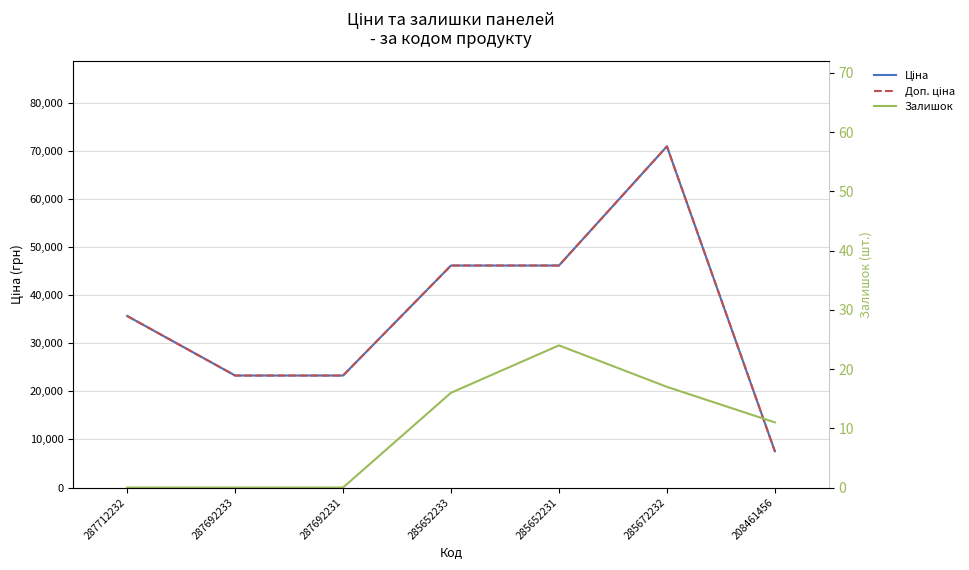

What is the highest value of the Залишок series?

24.0